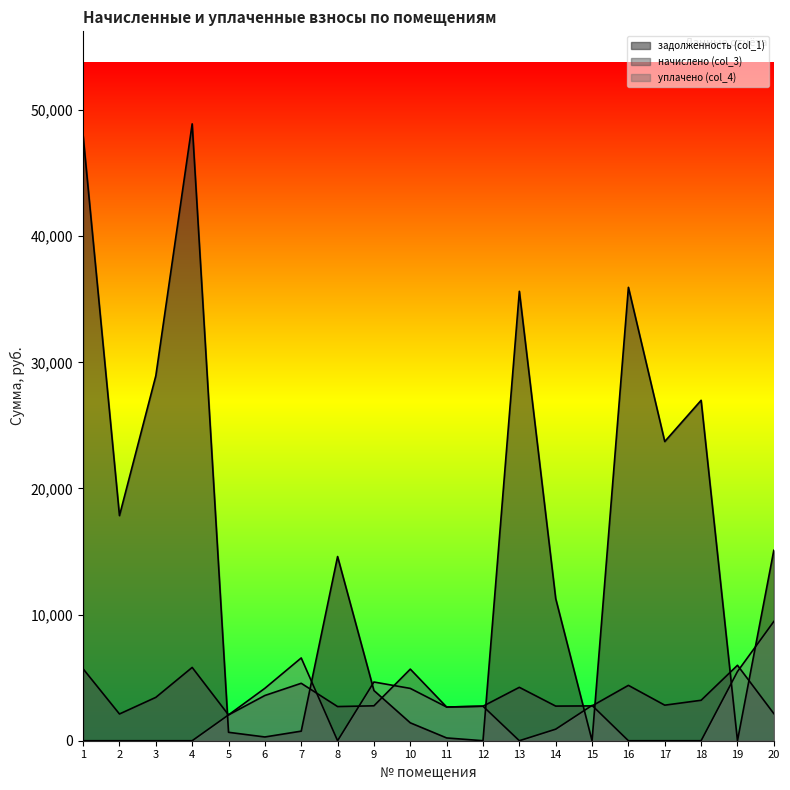

What is the sum of the задолженность (col_1) values at 15 and 2?

17845.6